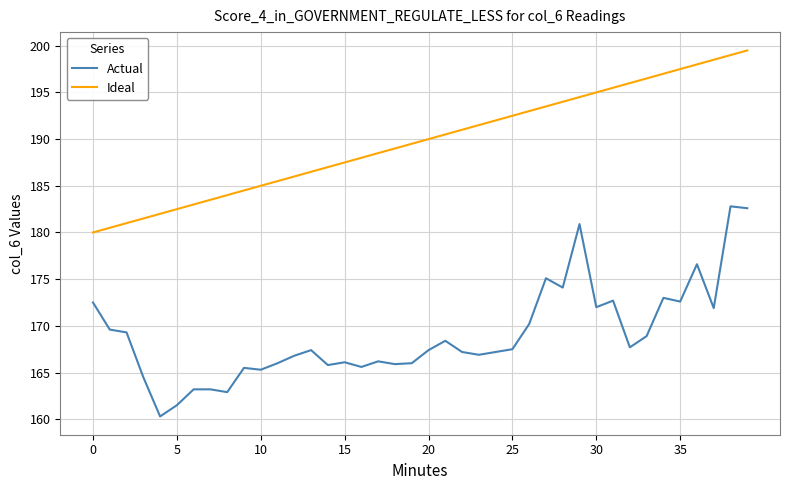

List the series in order of their overall mean, highest first.

Ideal, Actual